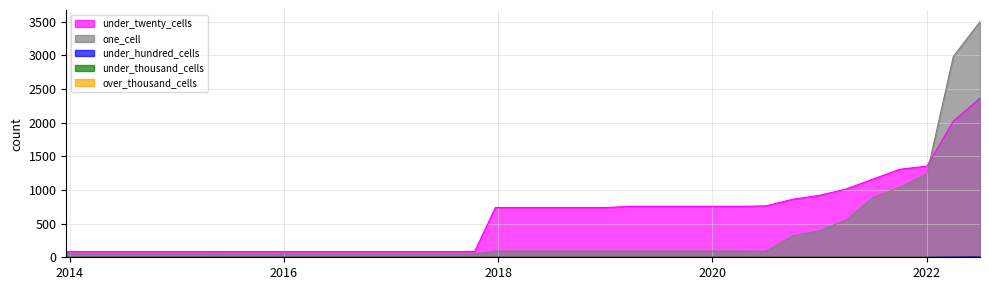

At how many categories does at least one series exceed 1996?

2